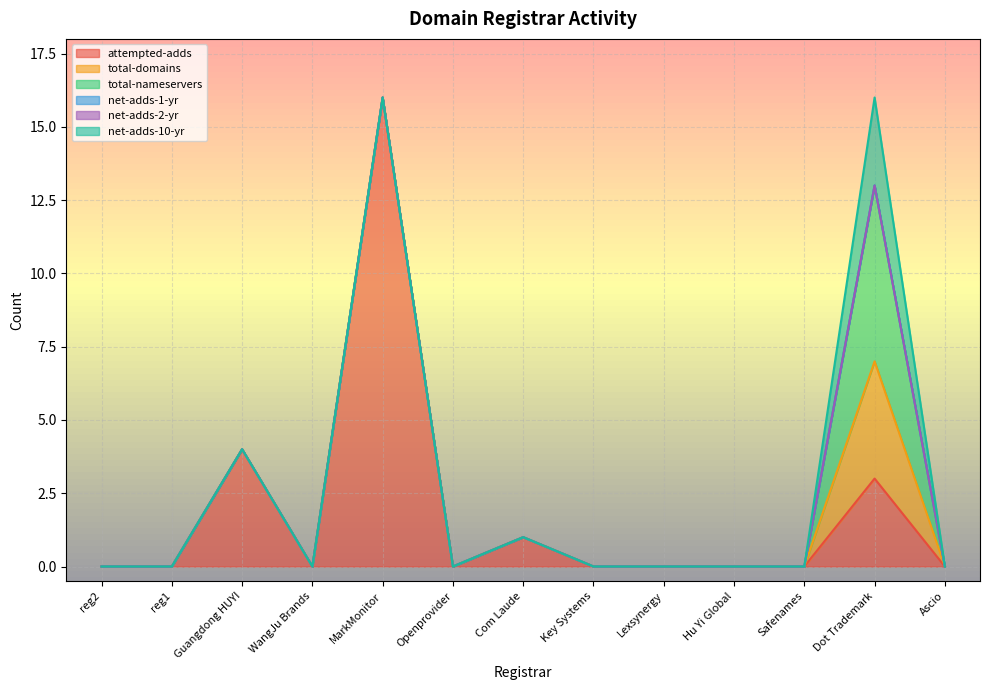

Count the number of categories in the chart.

13